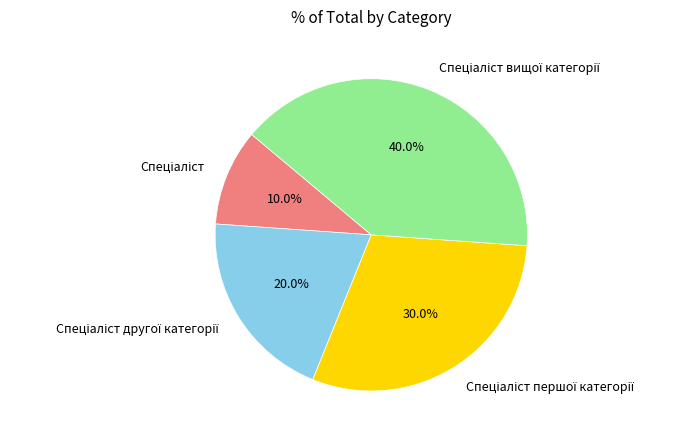

Is there any slice that represents more than half of the pie?

No